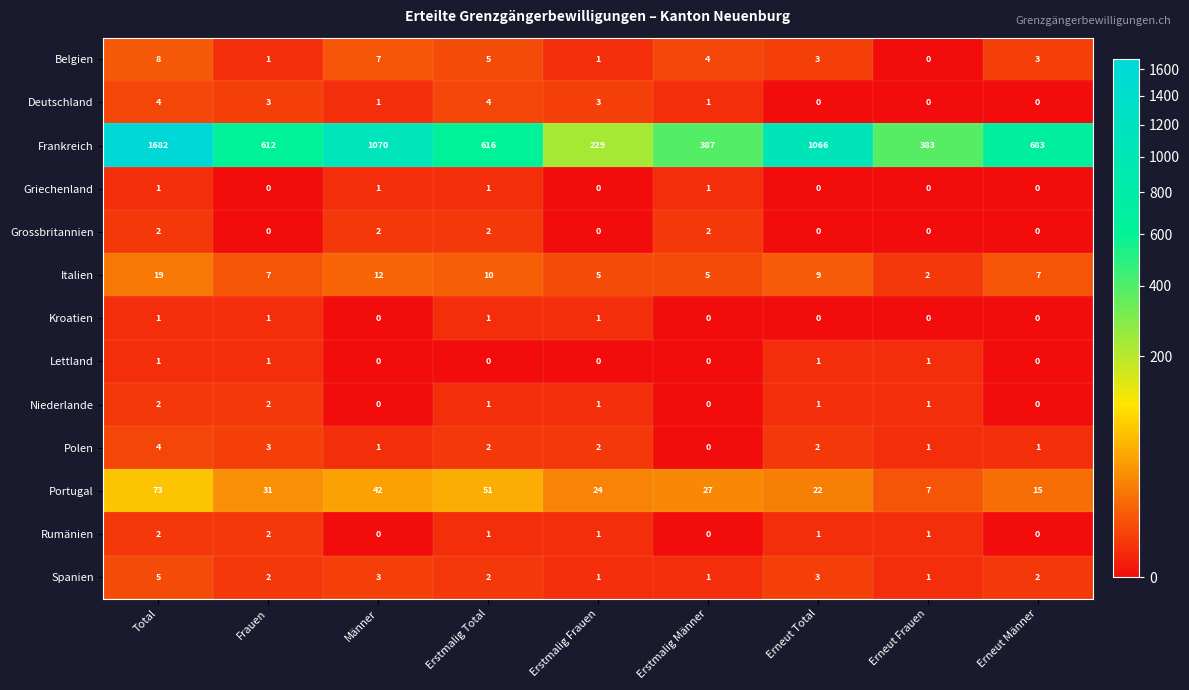

Which category has the highest value across all series?

Total